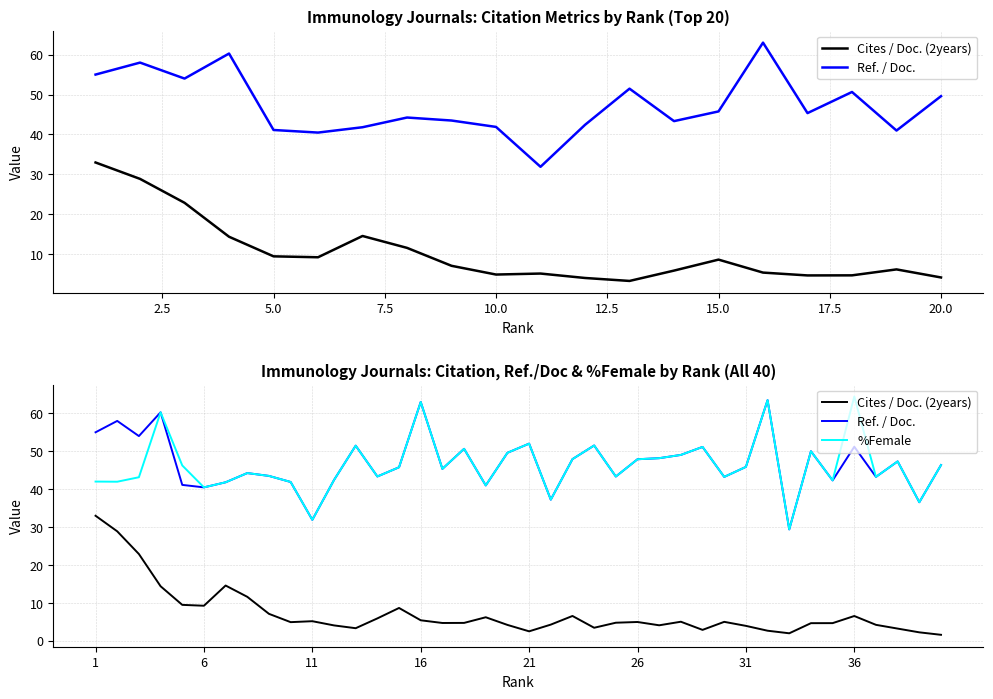

Rank the series by their maximum value, from highest to lowest.

%Female, Ref. / Doc., Cites / Doc. (2years)